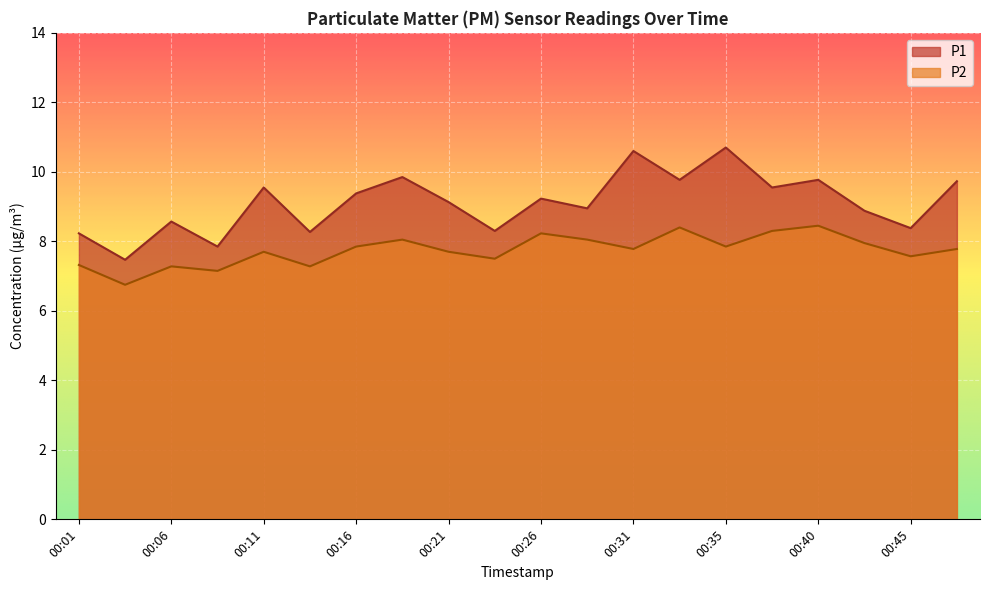

Reading right to left, what are all the values shown in this chart?

P1: 9.7	8.4	8.9	9.8	9.6	10.7	9.8	10.6	8.9	9.2	8.3	9.1	9.8	9.4	8.3	9.6	7.8	8.6	7.5	8.2
P2: 7.8	7.6	8.0	8.4	8.3	7.8	8.4	7.8	8.1	8.2	7.5	7.7	8.1	7.8	7.3	7.7	7.2	7.3	6.8	7.3